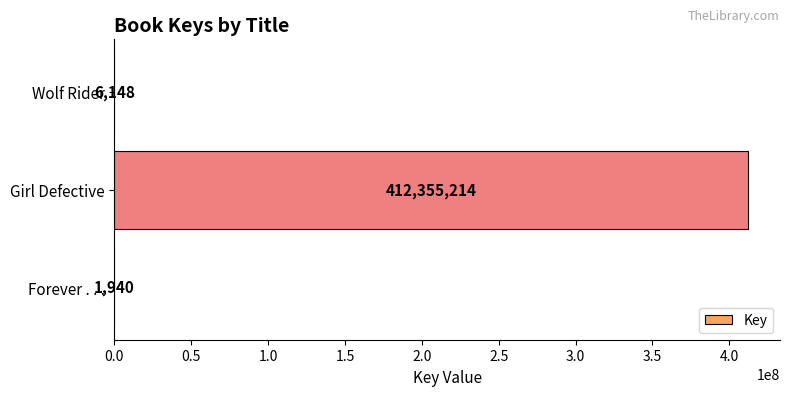

Between Girl Defective and Forever . . ., which is larger?

Girl Defective